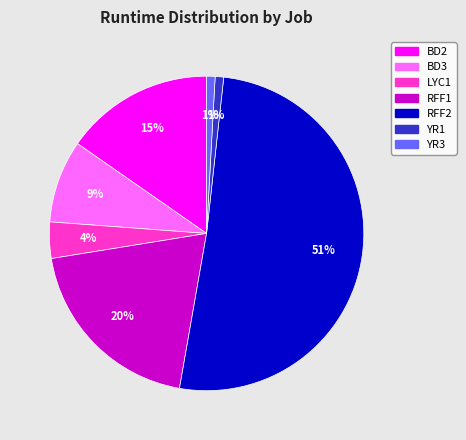

Combined, do BD2 and YR1 account for over 50%?

No